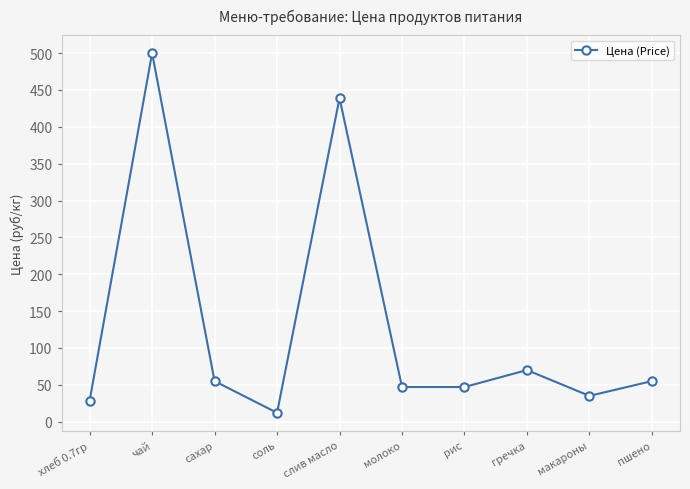

What is the label of the 3rd point from the left?

сахар